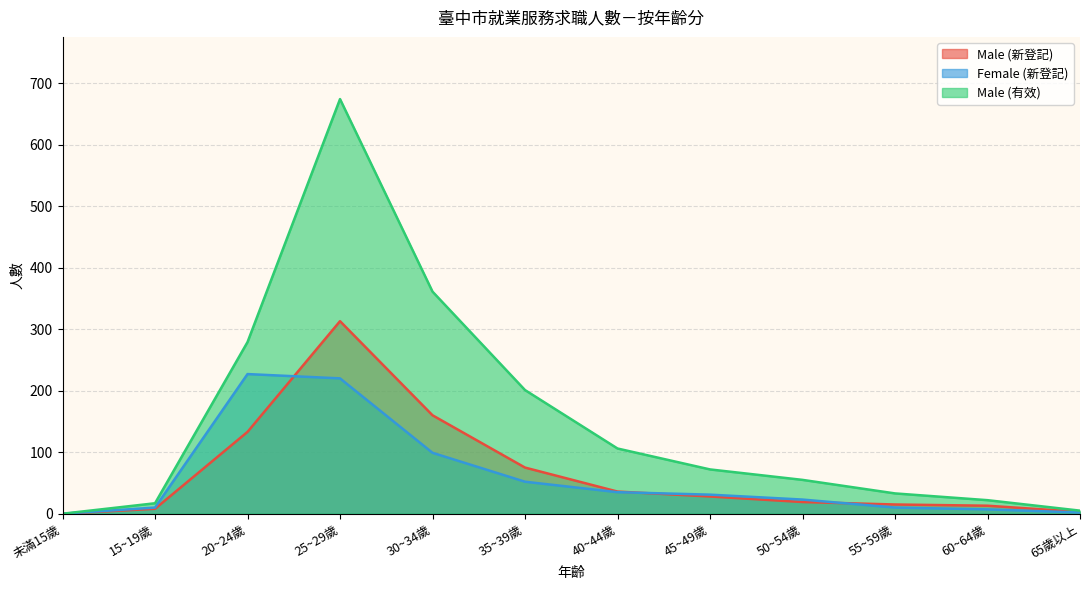

What is the difference between the second highest and second lowest values in the Male (新登記) series?

157